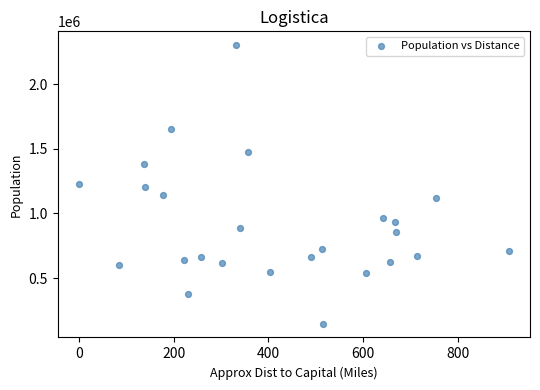

What is the range of X values (max minus min)?

907